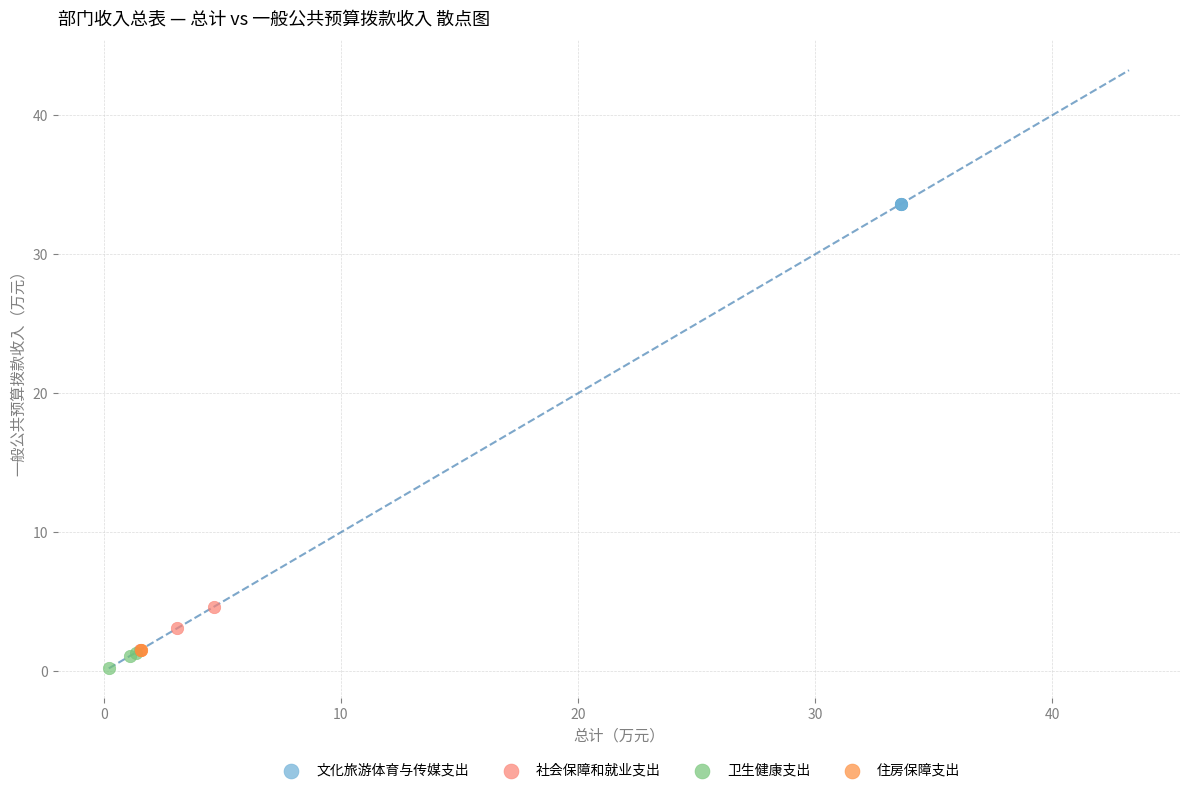

Which series contains the lowest Y value?

卫生健康支出